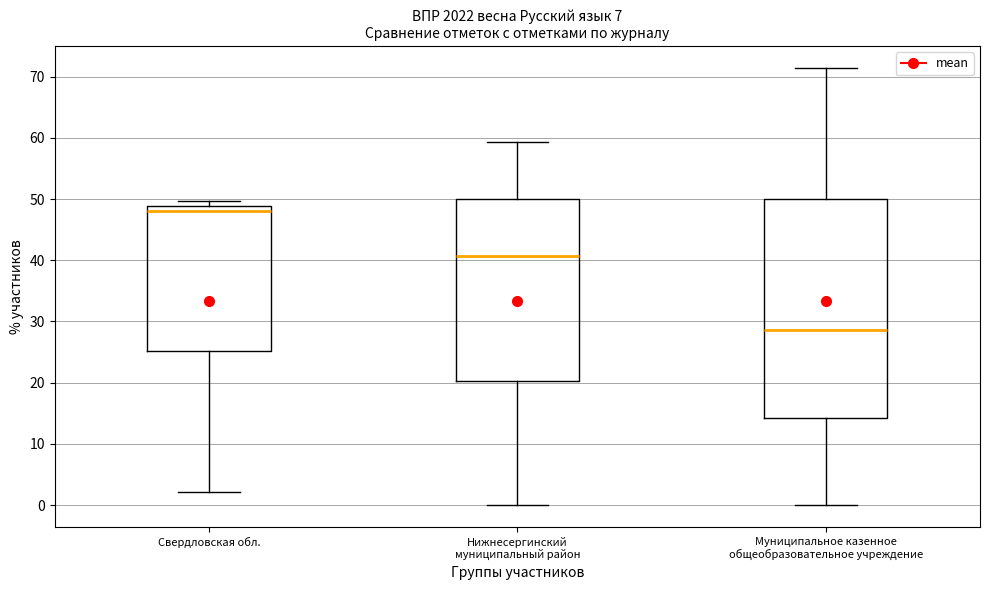

Reading left to right, transcribe this box plot: for each box, give where its median line is, the range the box spans, and where its two whiskers end, as read against the y-axis. The values are not printed on the chart, so give them approximately, as read against the axis.

Свердловская обл.: median 48, box 25 to 49, whiskers 2 to 50
Нижнесергинский муниципальный район: median 41, box 20 to 50, whiskers 0 to 59
Муниципальное казенное общеобразовательное учреждение: median 29, box 14 to 50, whiskers 0 to 71